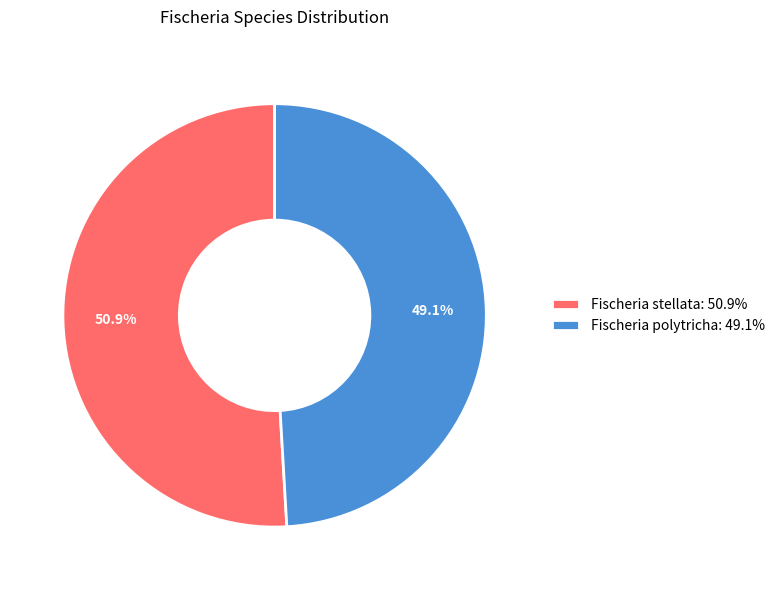

To the nearest percent, what percentage of the pie is Fischeria stellata?

51%